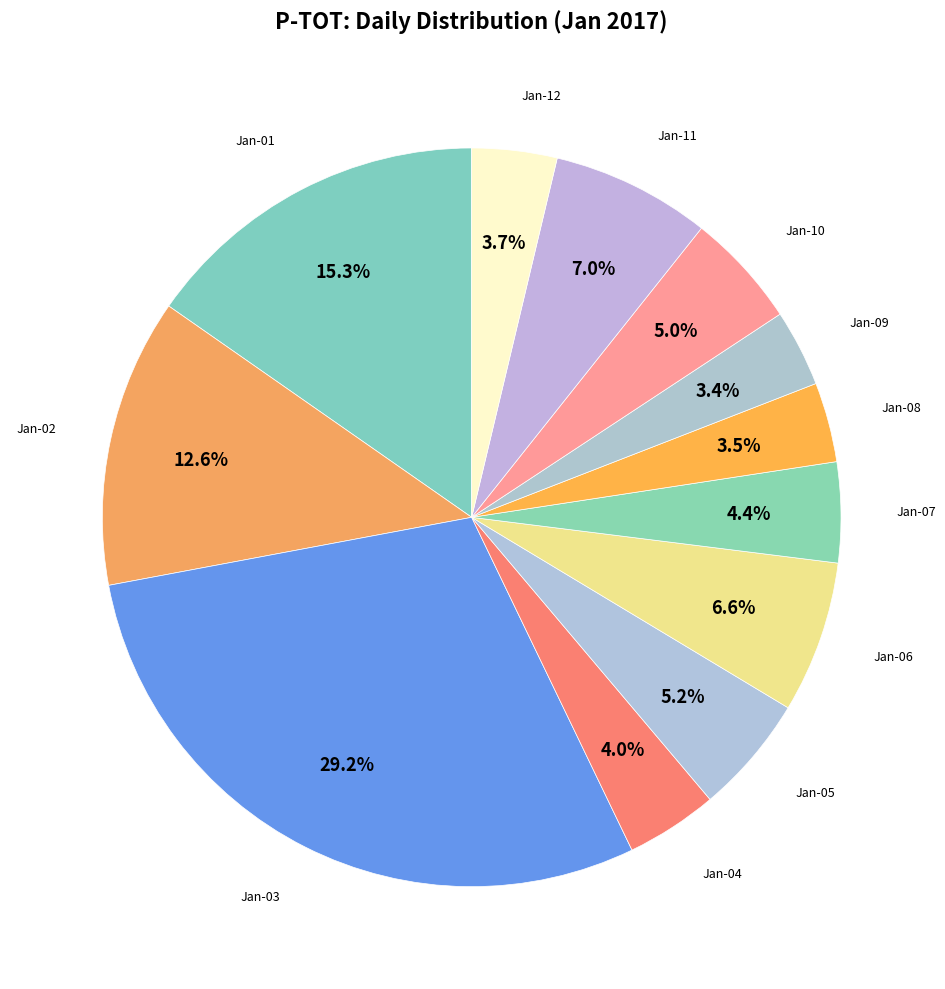

To the nearest percent, what is the average slice percentage?

8%